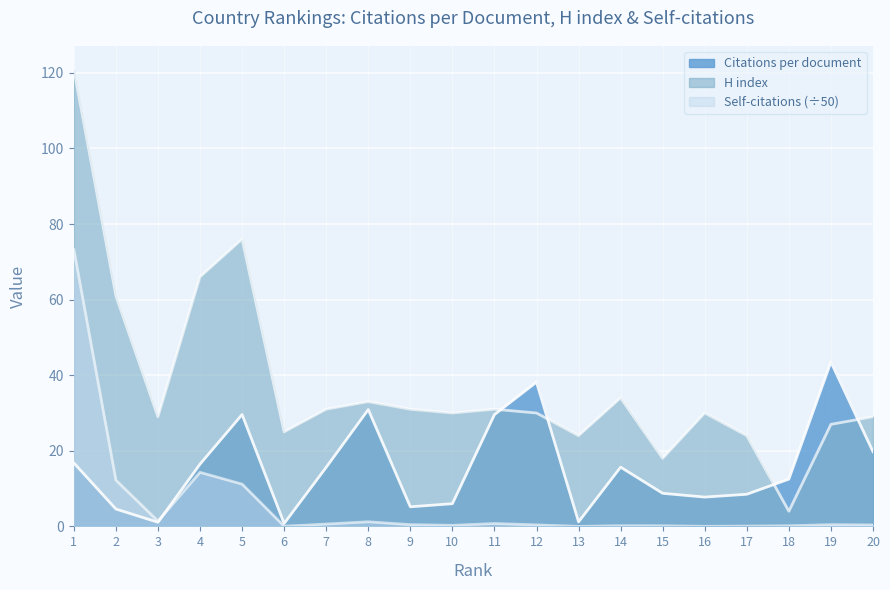

Where does the H index series first go above 30?

1